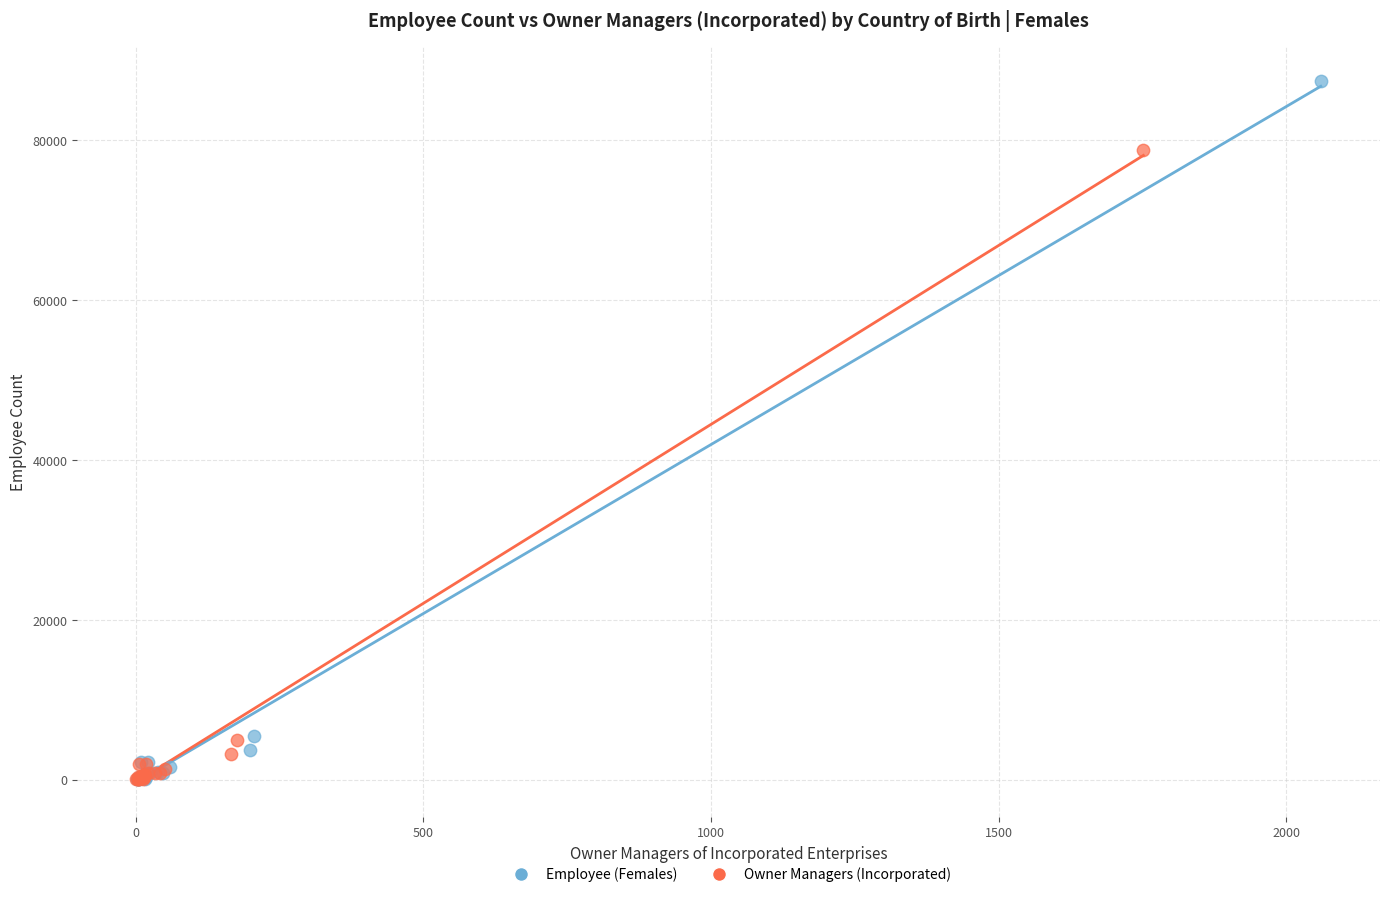

Which series has the widest spread of Y values?

Employee (Females)